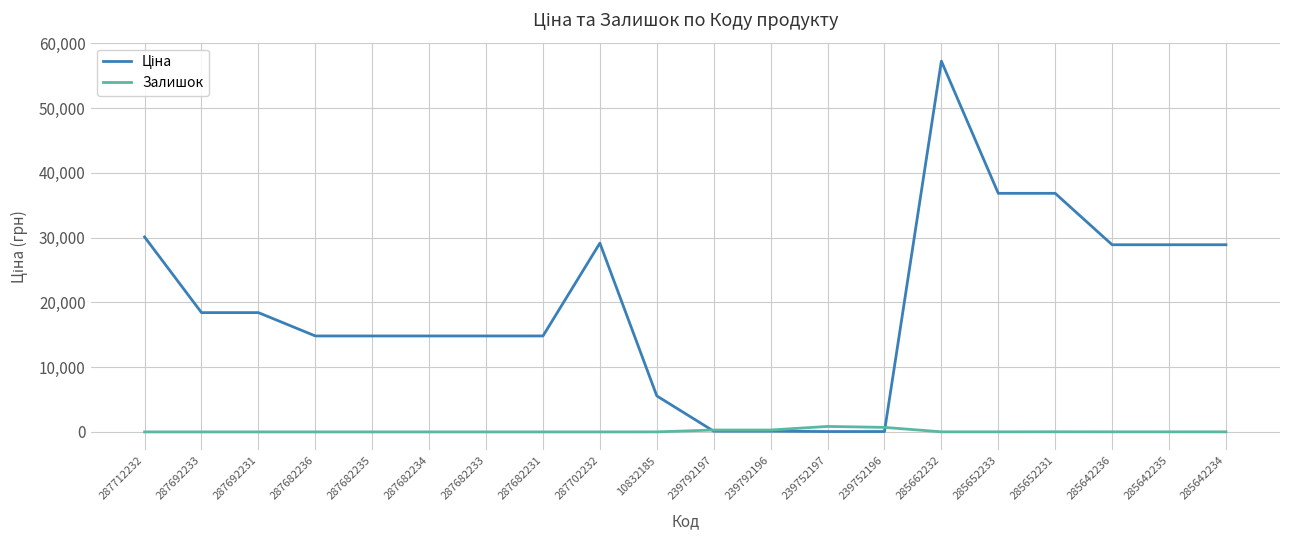

At which category is the sum across all series the highest?

285662232